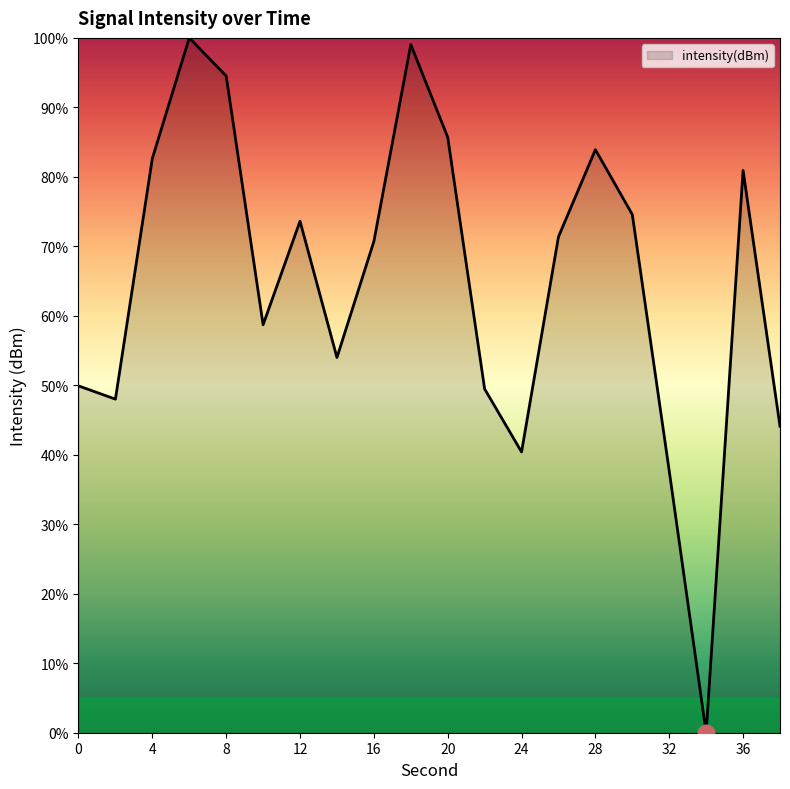

What is the difference between the maximum and minimum values?

100.0